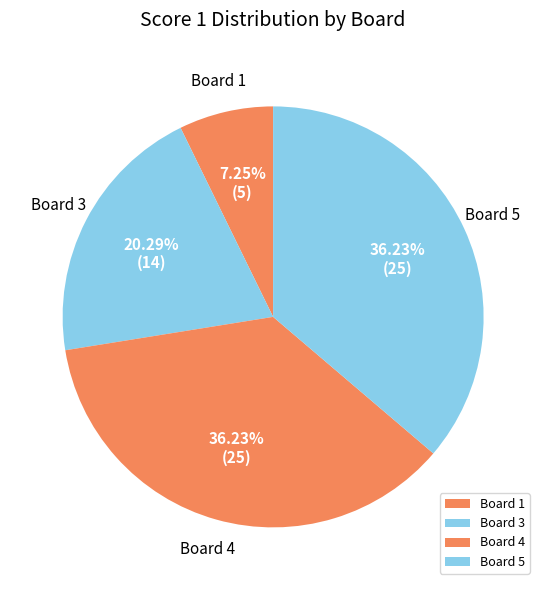

Count the number of slices in the pie.

4